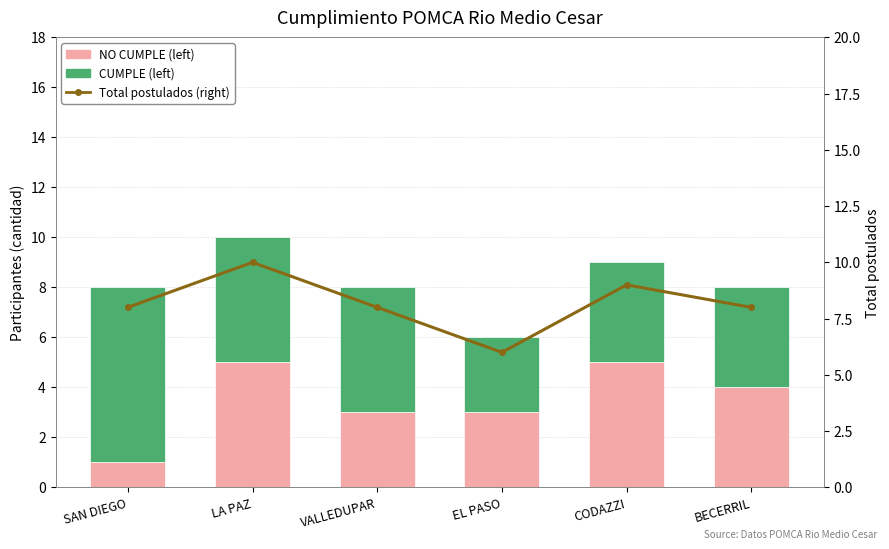

The NO CUMPLE series shows 4 at EL PASO. True or false?

False